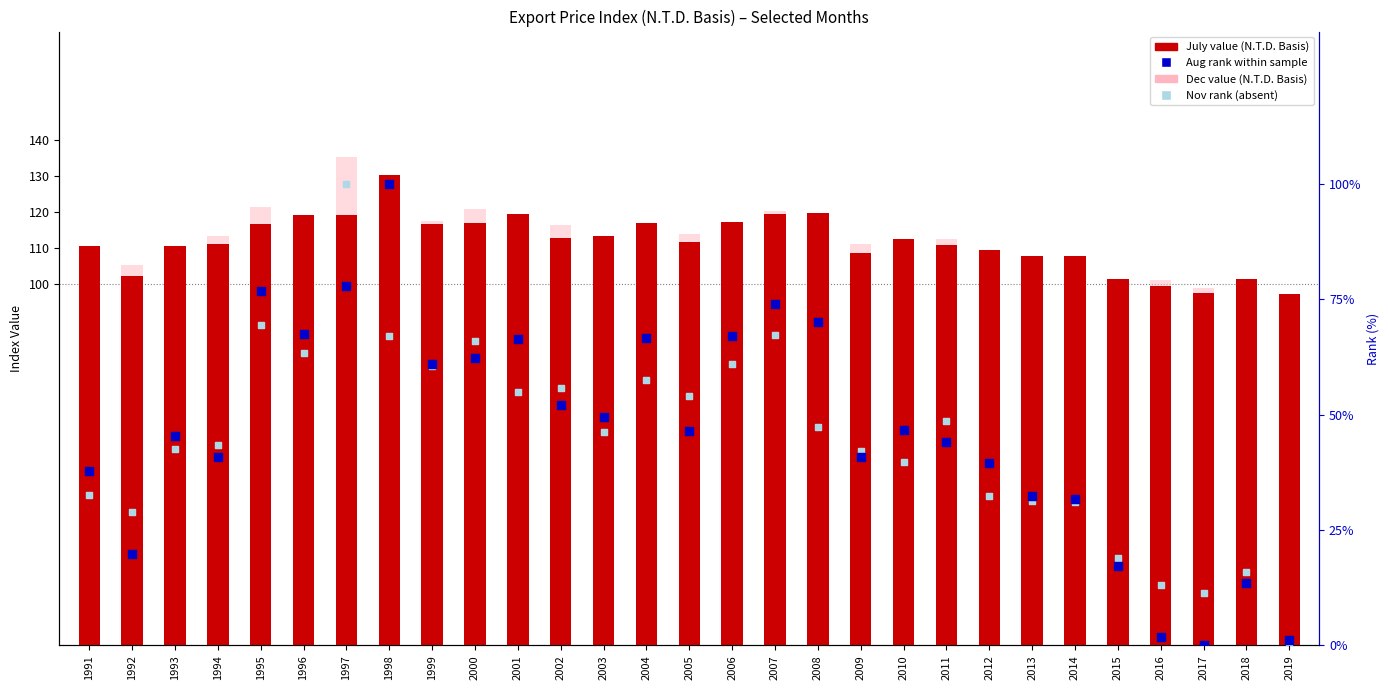

Which series reaches the maximum Y coordinate?

Dec (N.T.D.)